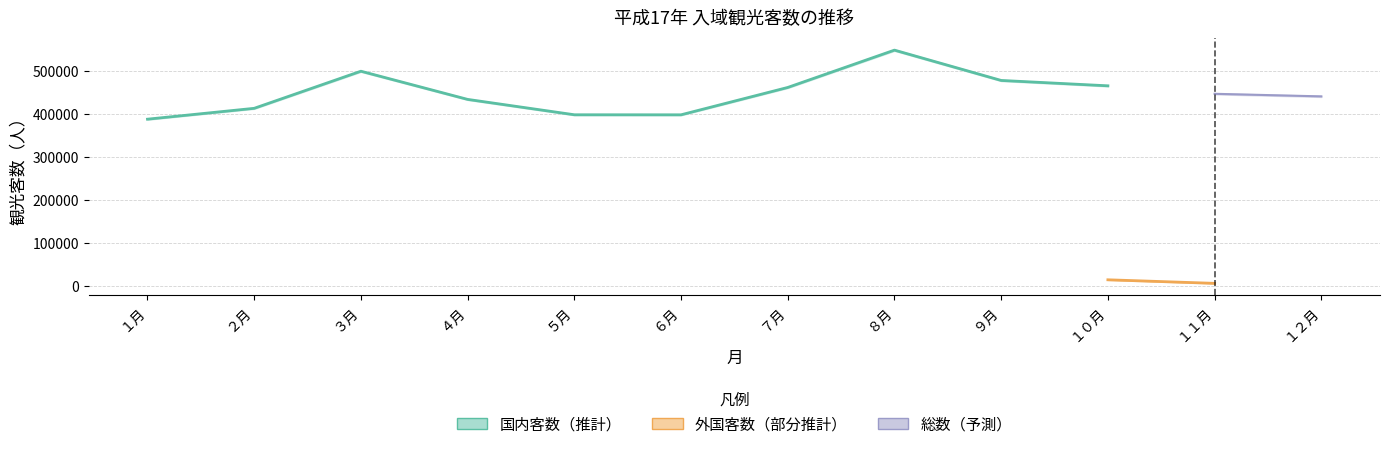

Which series changed the most between ３月 and １１月?

総数